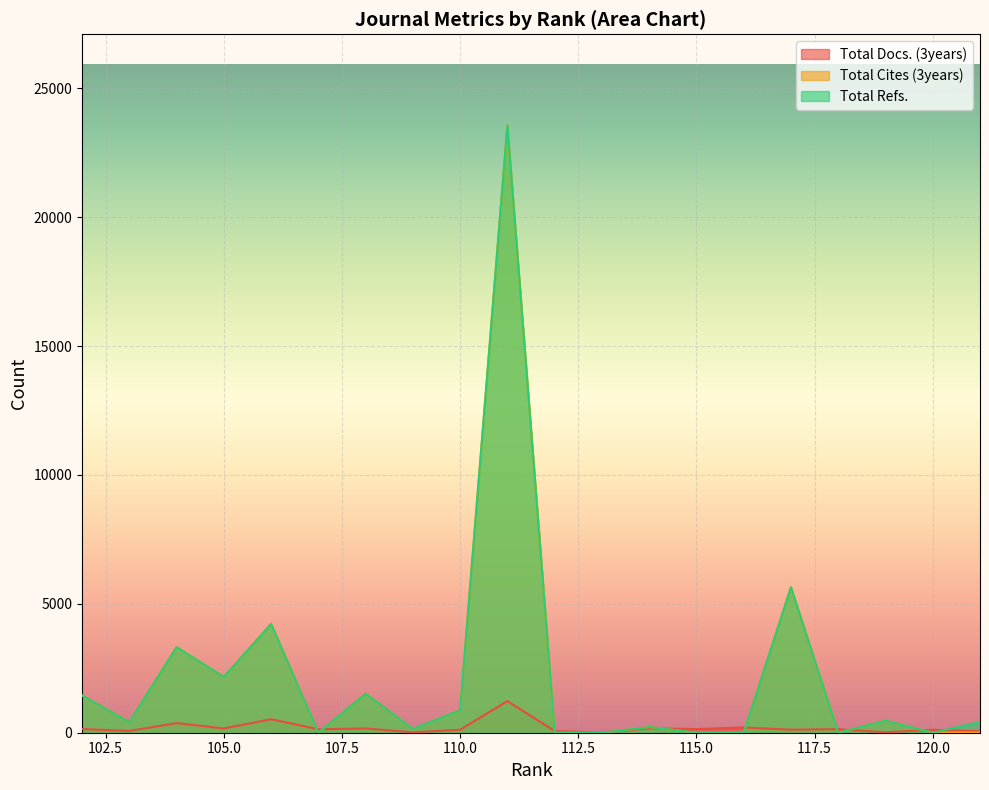

True or false: Total Refs. has more than 0 points higher than both neighbors.

True